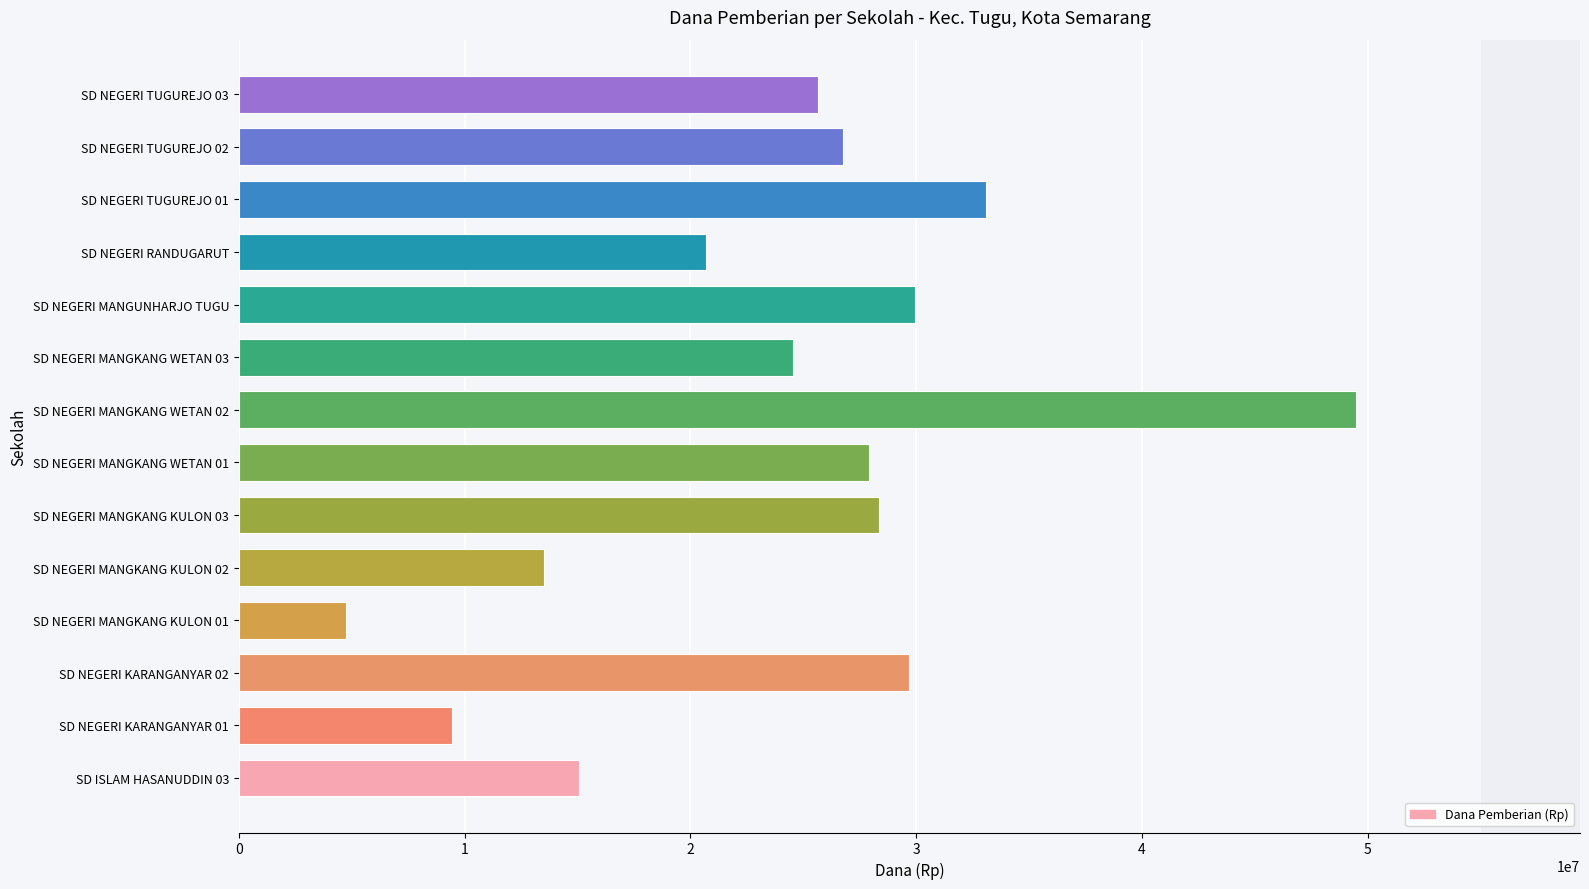

The value at SD NEGERI TUGUREJO 02 is 42535074. True or false?

False